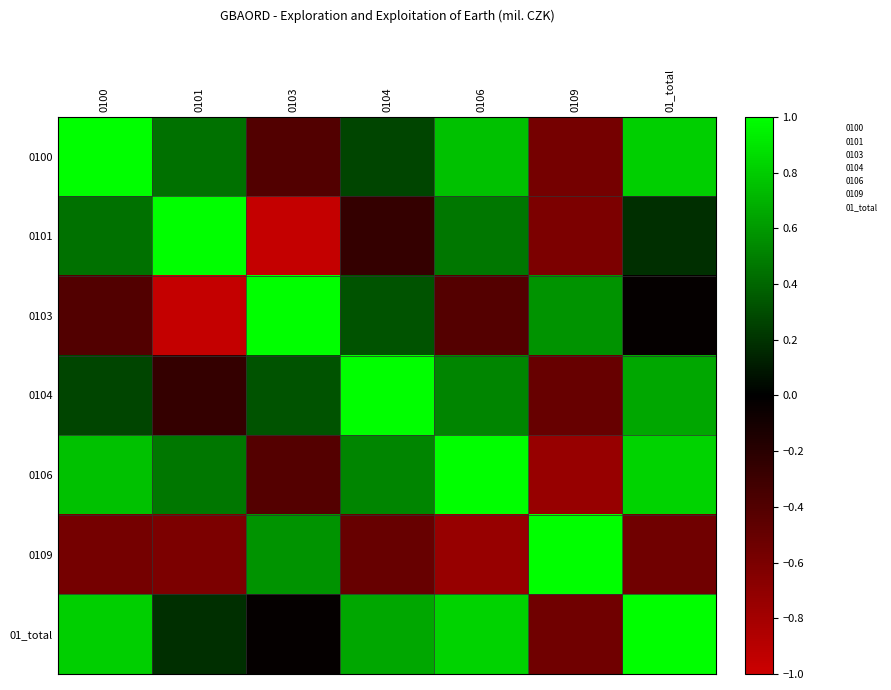

List the series in order of their peak value, lowest first.

0104, 0109, 0100, 0101, 0103, 0106, 01_total